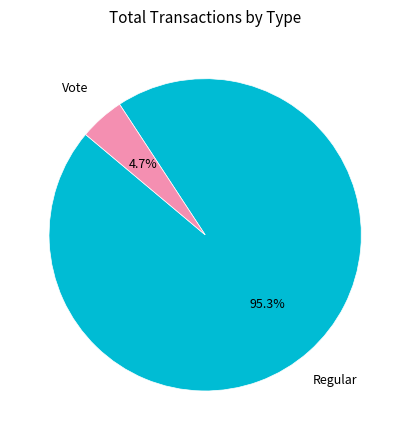

To the nearest percent, what is the average slice percentage?

50%